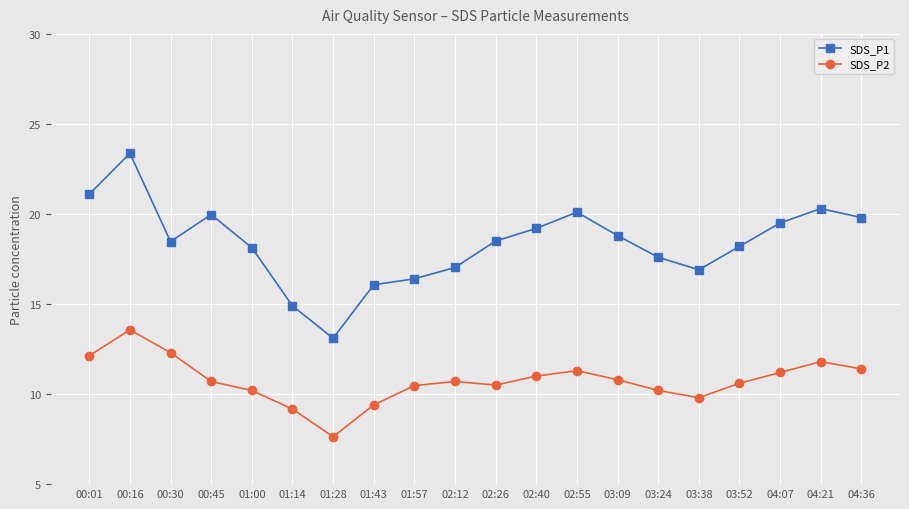

Which series has the widest spread of values?

SDS_P1